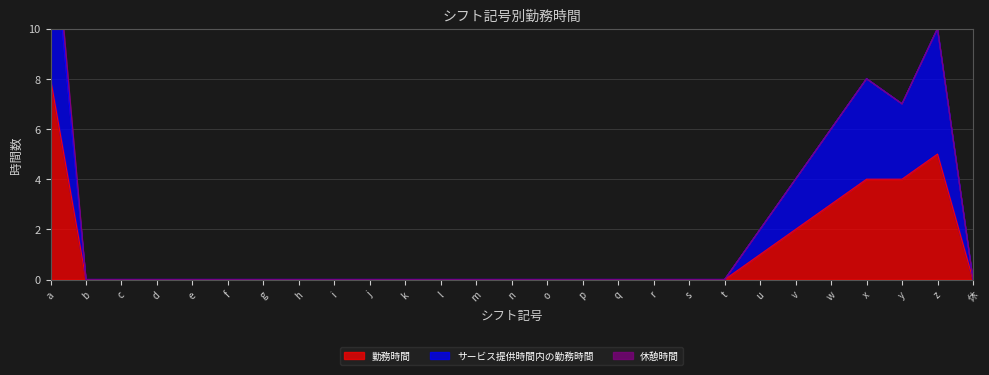

Where is the first local minimum for サービス提供時間内の勤務時間?

y